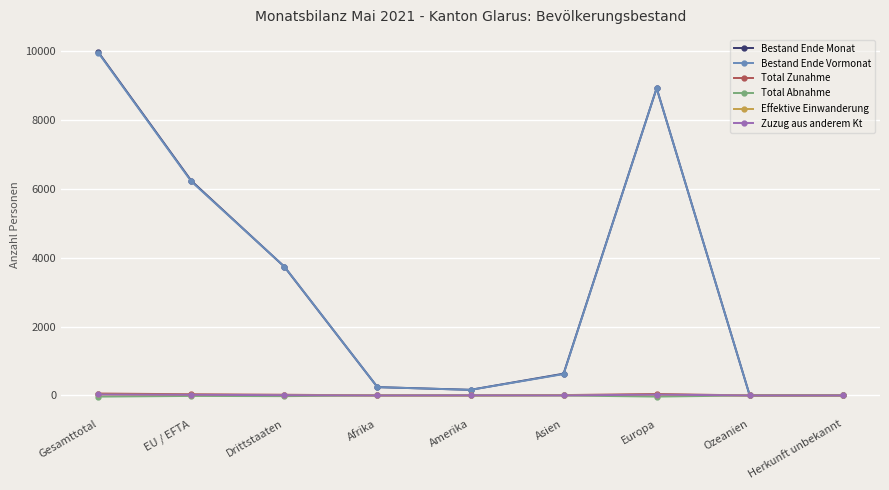

Is it true that Bestand Ende Vormonat equals 621 at Asien?

True